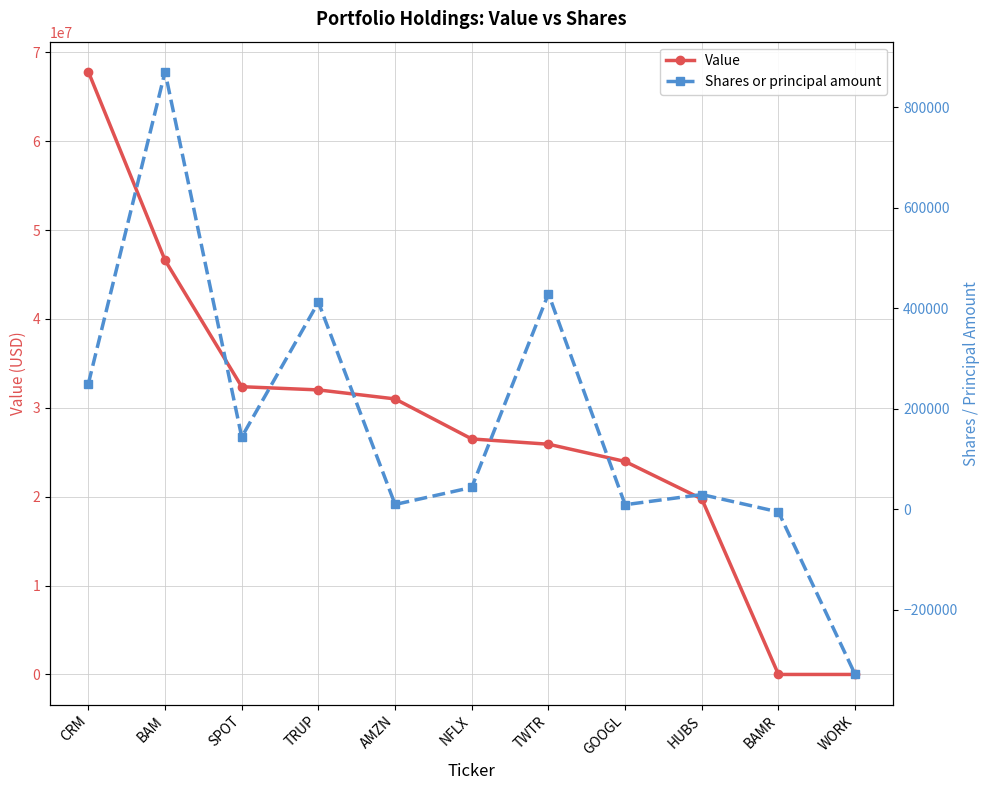

What is the sum of all Shares or principal amount values?

1862384